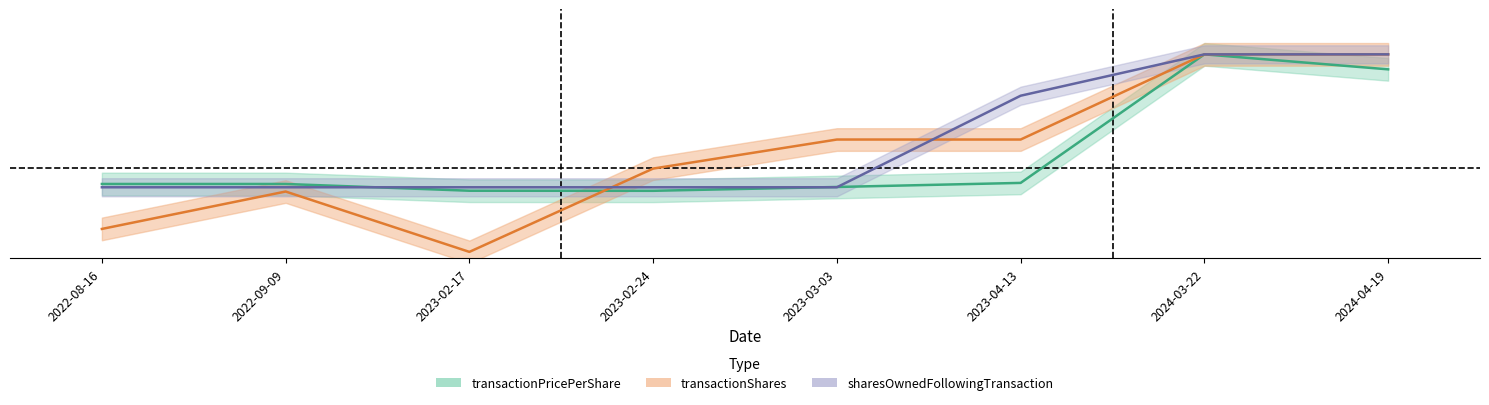

What is the label of the 1st point from the right?

2024-04-19